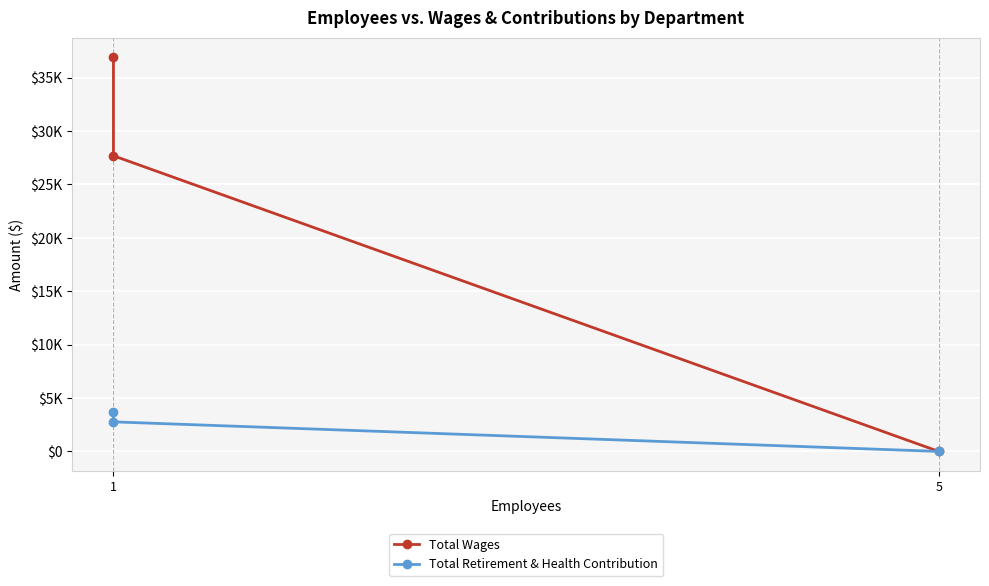

The Total Wages series shows 47705 at 1. True or false?

False